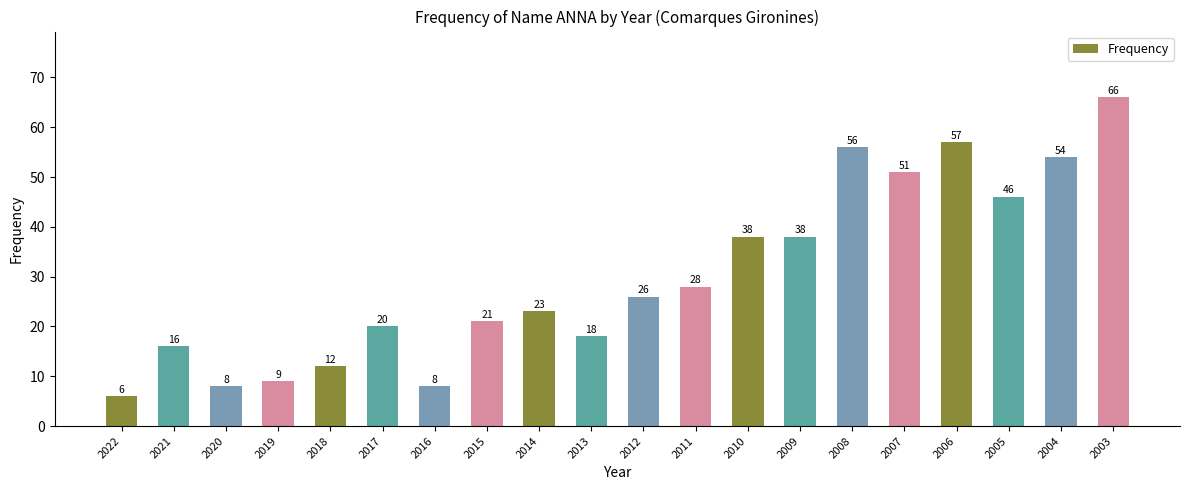

What value does the data have at 2021, to the nearest 10?

20